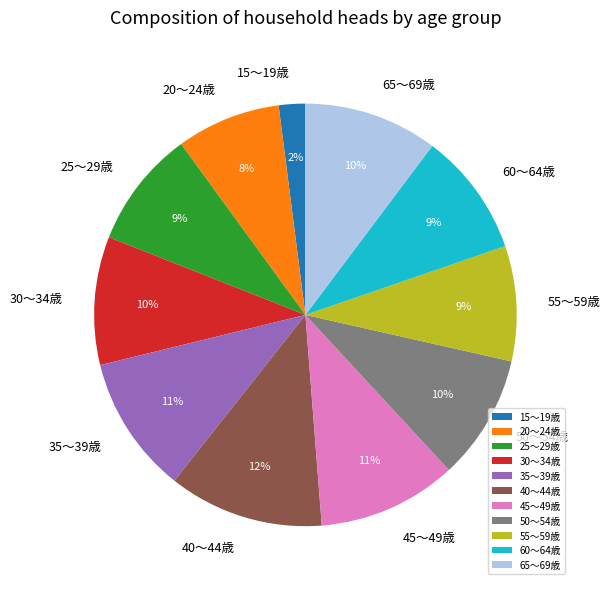

Between 55～59歳 and 65～69歳, which is larger?

65～69歳